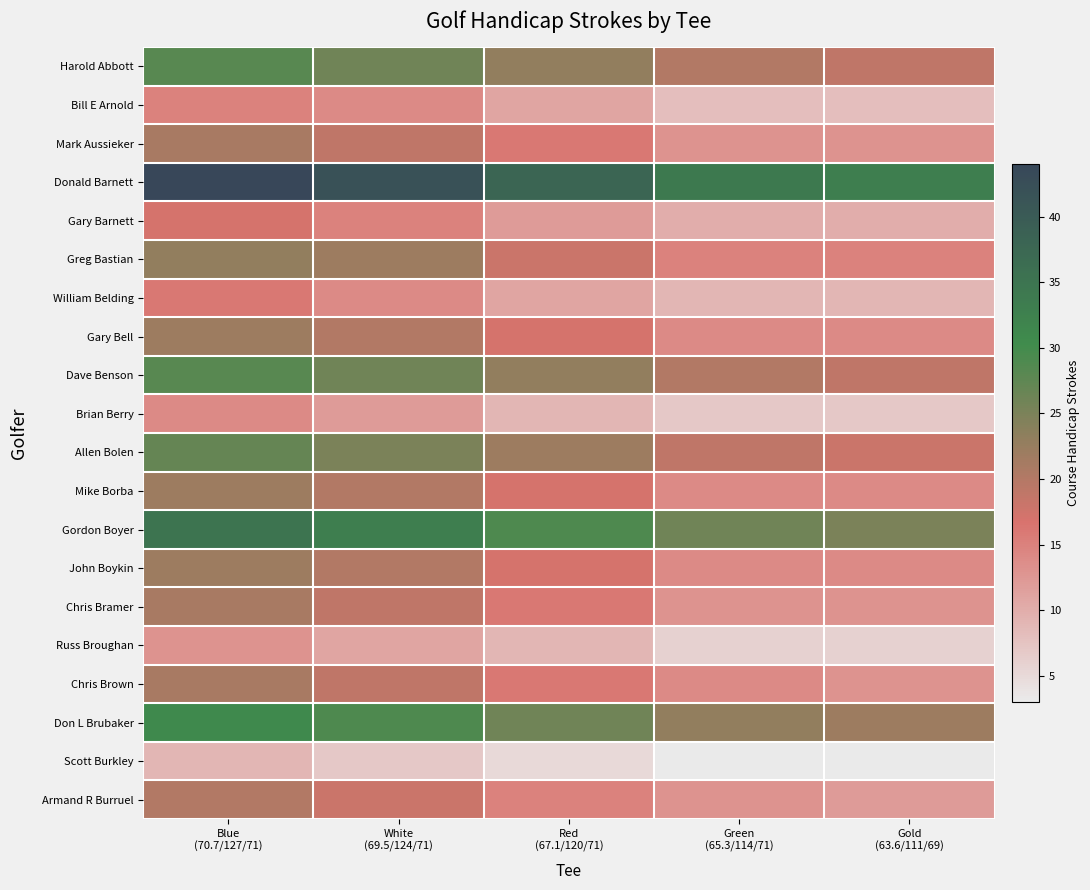

At Red (67.1/120/71), list the series in order from largest to smallest.

Donald Barnett, Gordon Boyer, Don L Brubaker, Harold Abbott, Dave Benson, Allen Bolen, Greg Bastian, Gary Bell, Mike Borba, John Boykin, Mark Aussieker, Chris Bramer, Chris Brown, Armand R Burruel, Gary Barnett, Bill E Arnold, William Belding, Brian Berry, Russ Broughan, Scott Burkley